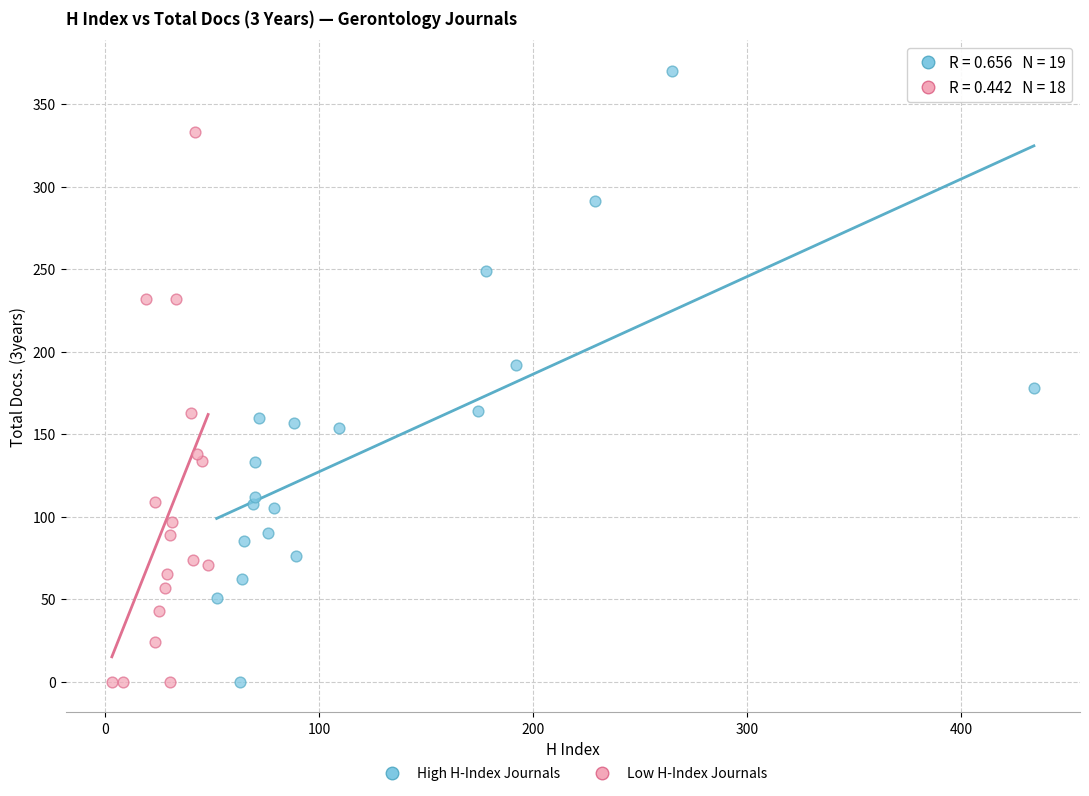

Which series contains the highest Y value?

High H-Index Journals